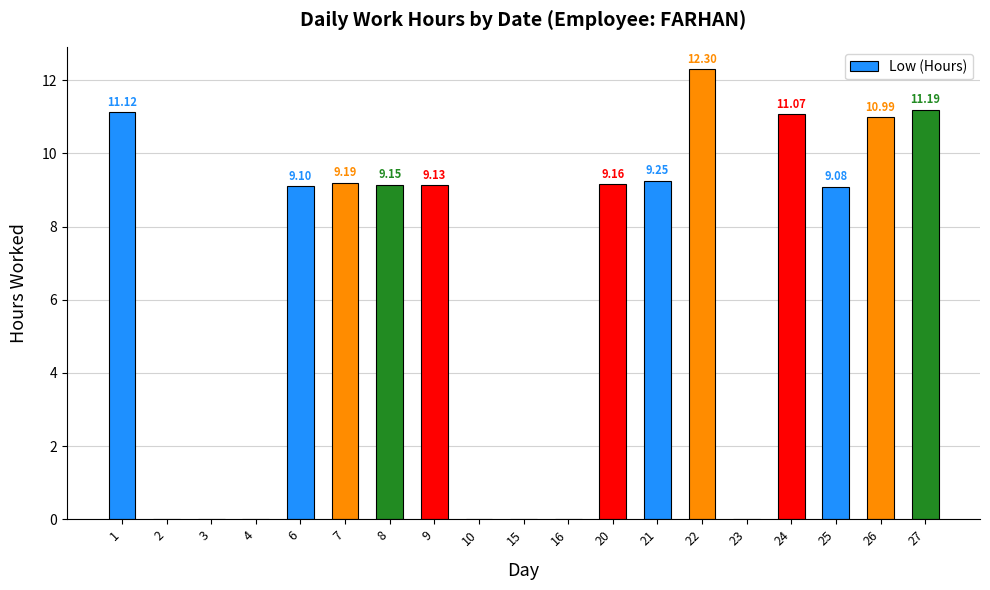

At which category does the chart reach its peak across all series?

22